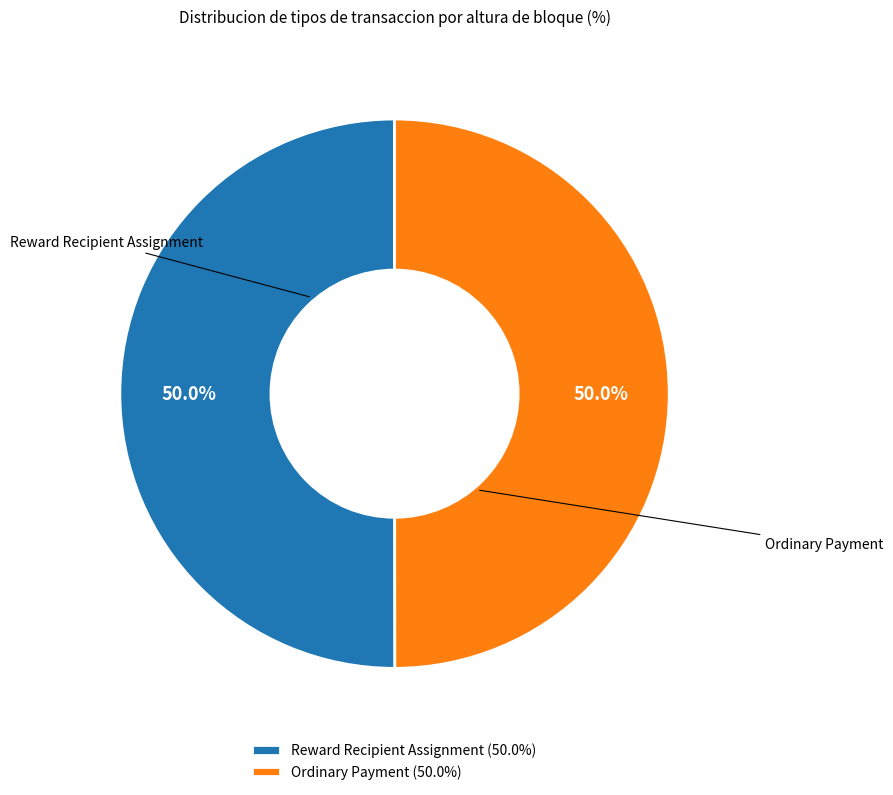

How much of the chart is everything except Ordinary Payment?

50.0%